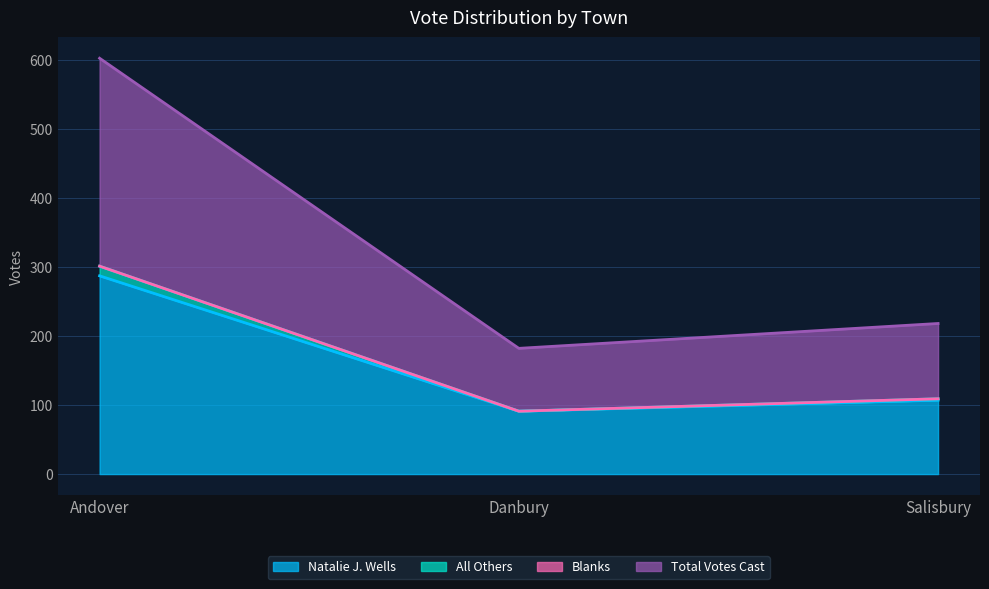

Where is All Others nearest to the value 196?

Salisbury